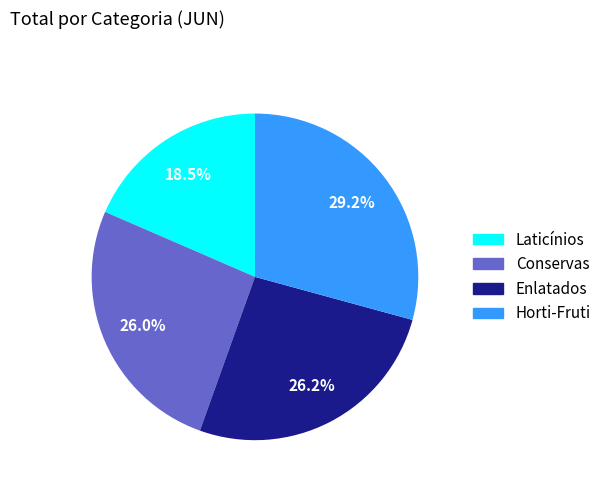

How many slices are in this pie chart?

4